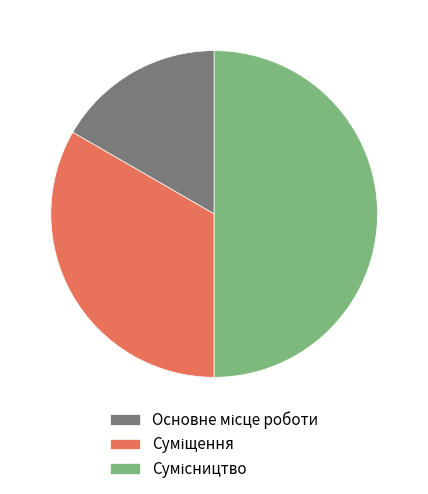

Count the number of slices in the pie.

3